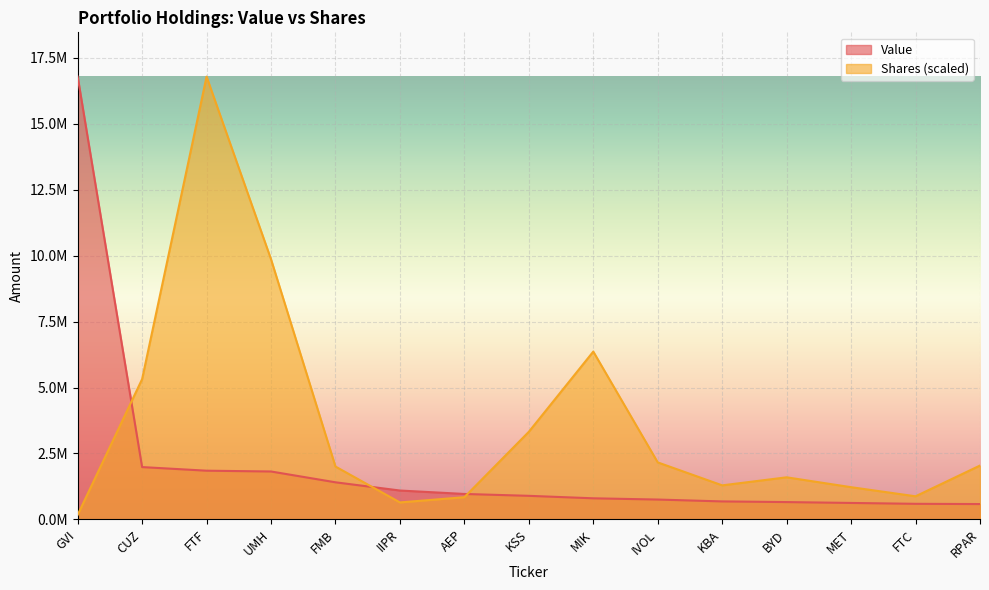

What is the value of the Shares or principal amount point at the 6th from the left?

644891.6